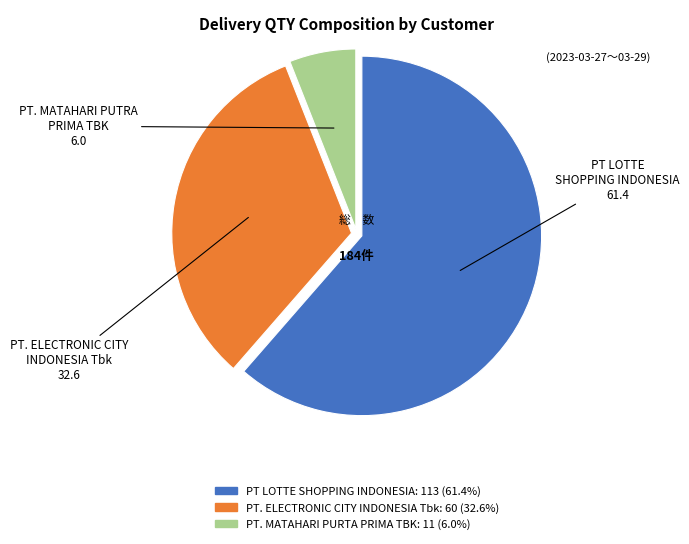

How many slices are in this pie chart?

3